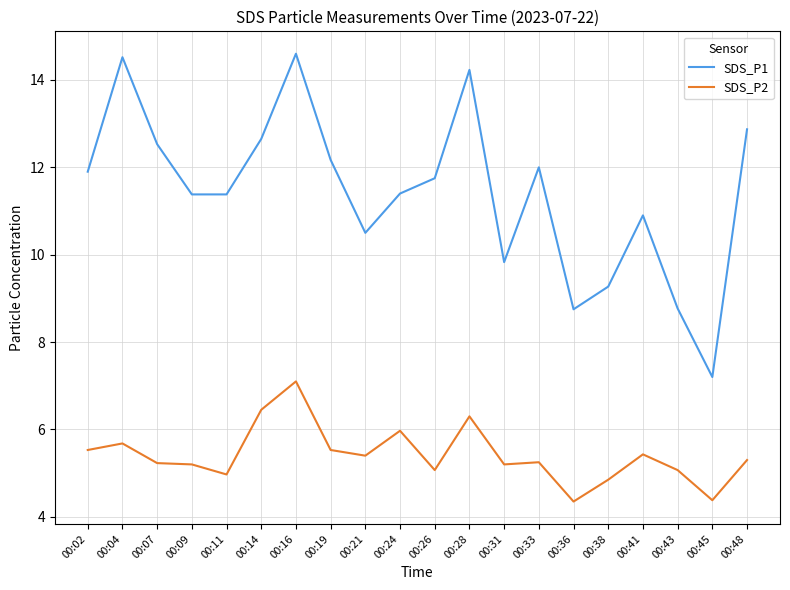

Is this an area chart (filled region under the line)?

No